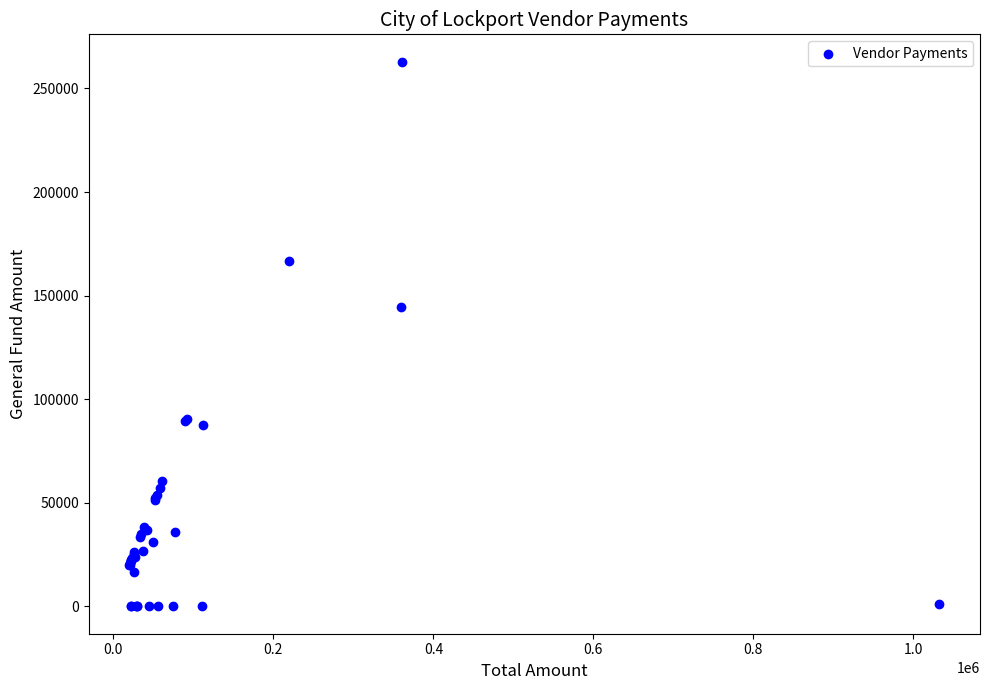

What Y value in the scatter plot is closest to 131486?

144366.0